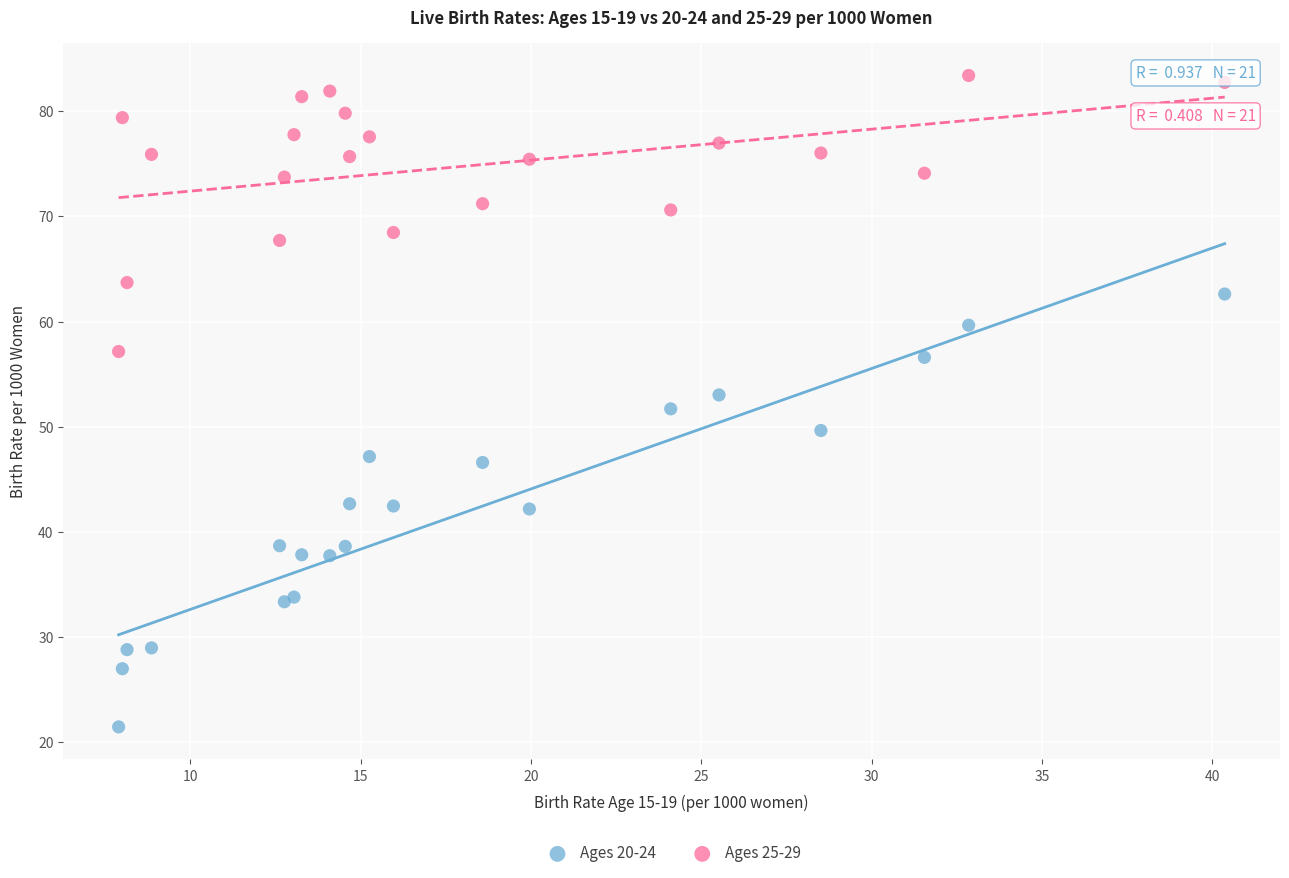

Which series contains the lowest Y value?

Ages 20-24